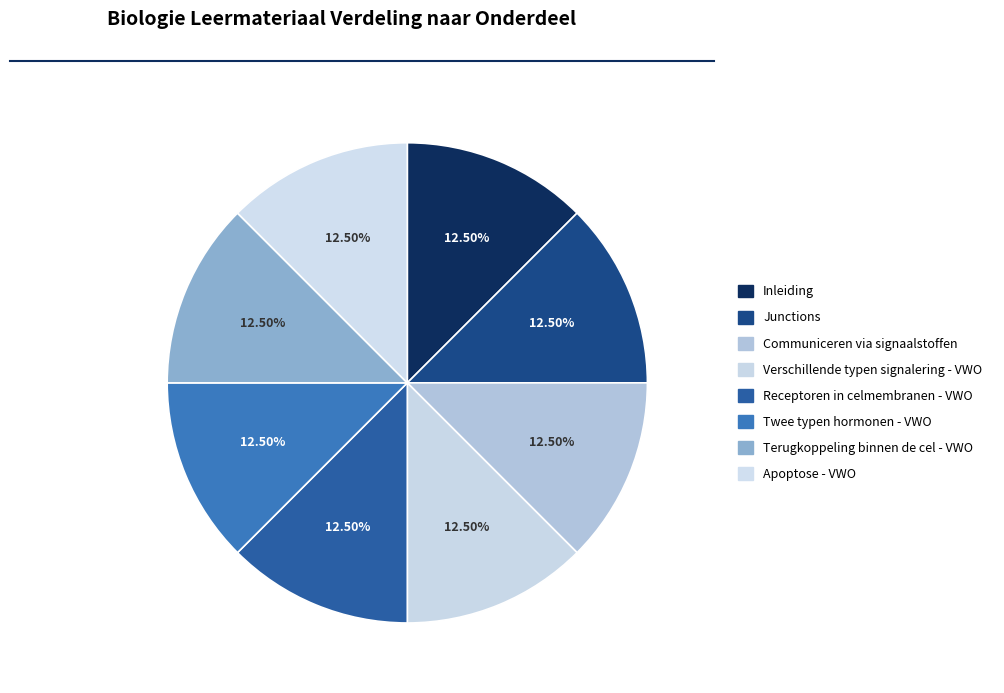

What is the smallest slice in the pie chart?

Inleiding